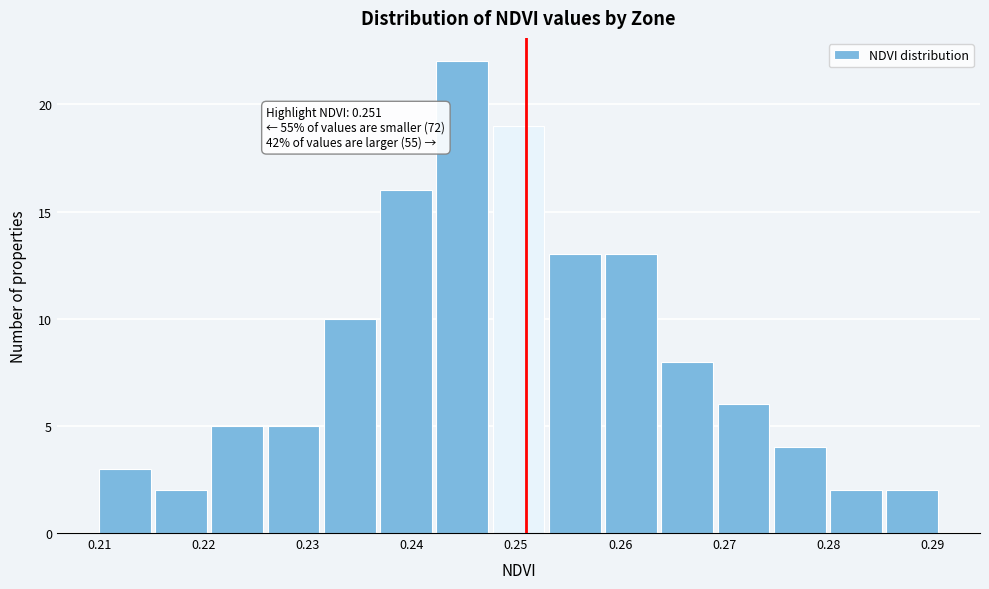

Over which range of the x-axis is the bar tallest?

0.242 to 0.248